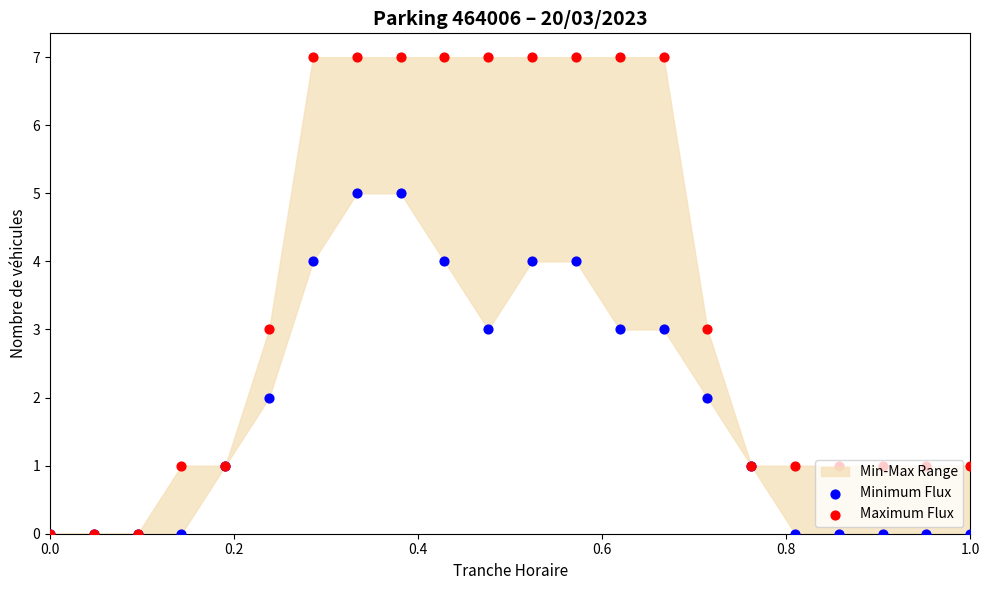

Which series contains the lowest Y value?

Minimum Flux